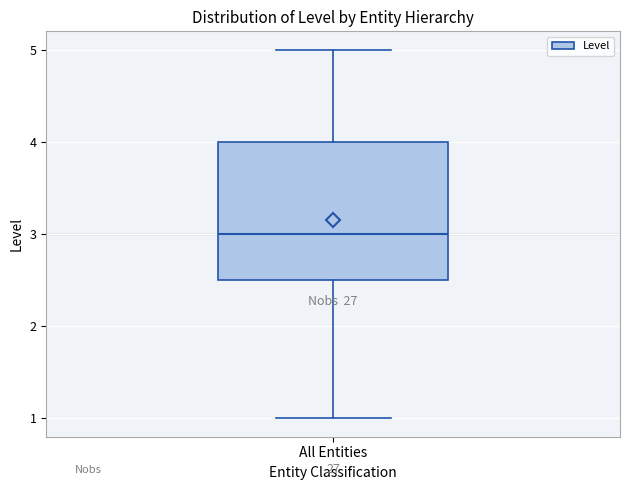

Where does the upper whisker of the box for All Entities end on the y-axis? The values are not printed on the chart, so give them approximately, as read against the axis.

5.0